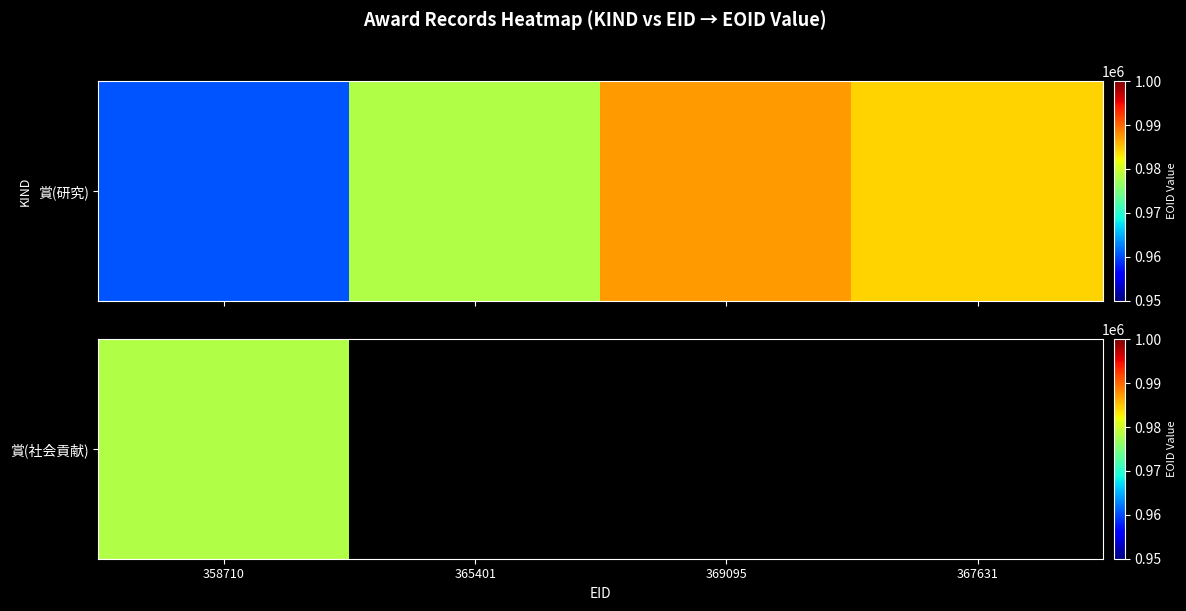

What is the difference between the values at 358710 and 365401?

17901